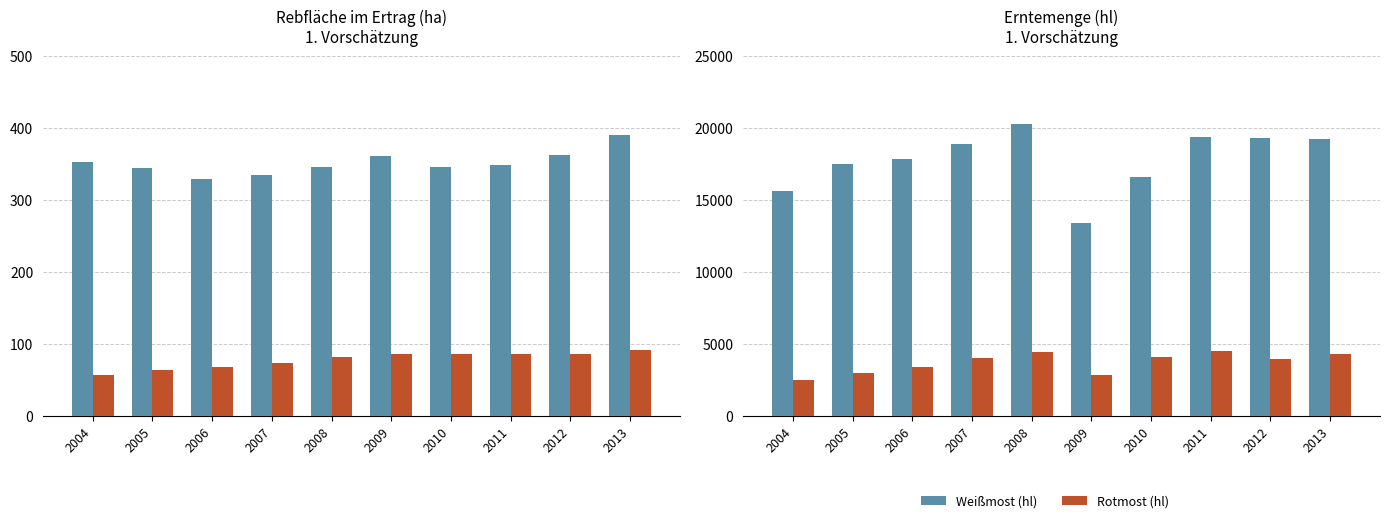

Which category has the lowest value across all series?

2004